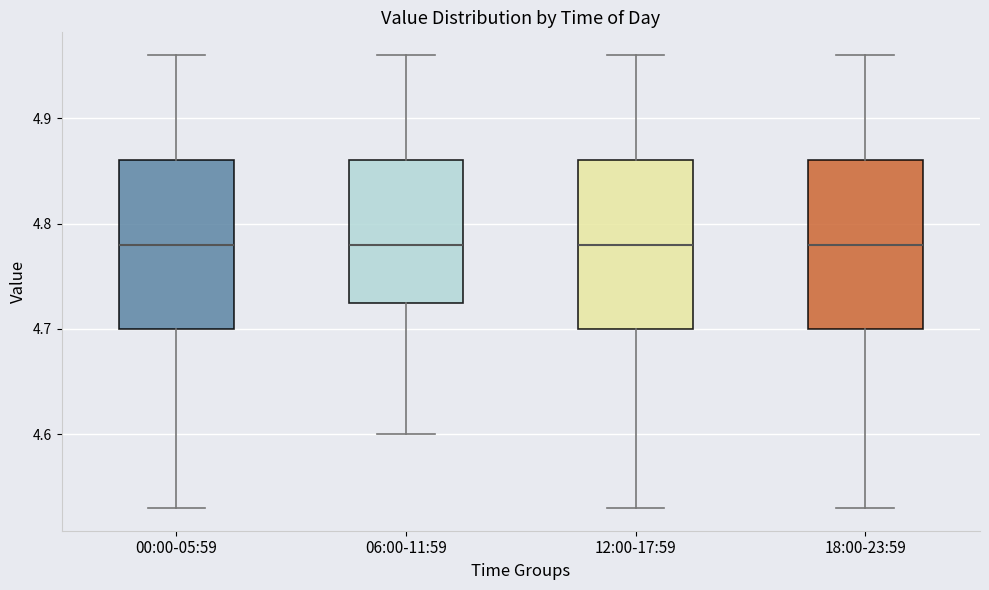

Reading left to right, transcribe this box plot: for each box, give where its median line is, the range the box spans, and where its two whiskers end, as read against the y-axis. The values are not printed on the chart, so give them approximately, as read against the axis.

00:00-05:59: median 4.78, box 4.70 to 4.86, whiskers 4.53 to 4.96
06:00-11:59: median 4.78, box 4.73 to 4.86, whiskers 4.60 to 4.96
12:00-17:59: median 4.78, box 4.70 to 4.86, whiskers 4.53 to 4.96
18:00-23:59: median 4.78, box 4.70 to 4.86, whiskers 4.53 to 4.96